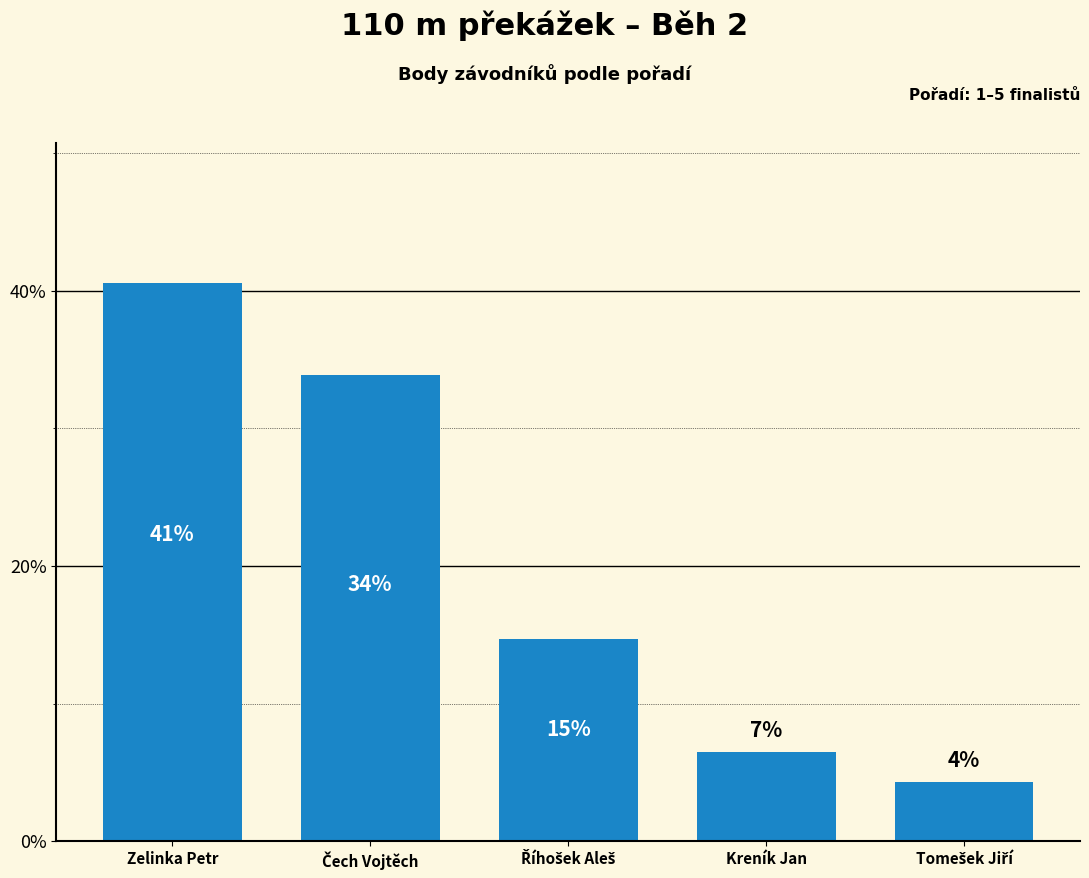

How many bars are there in total?

5